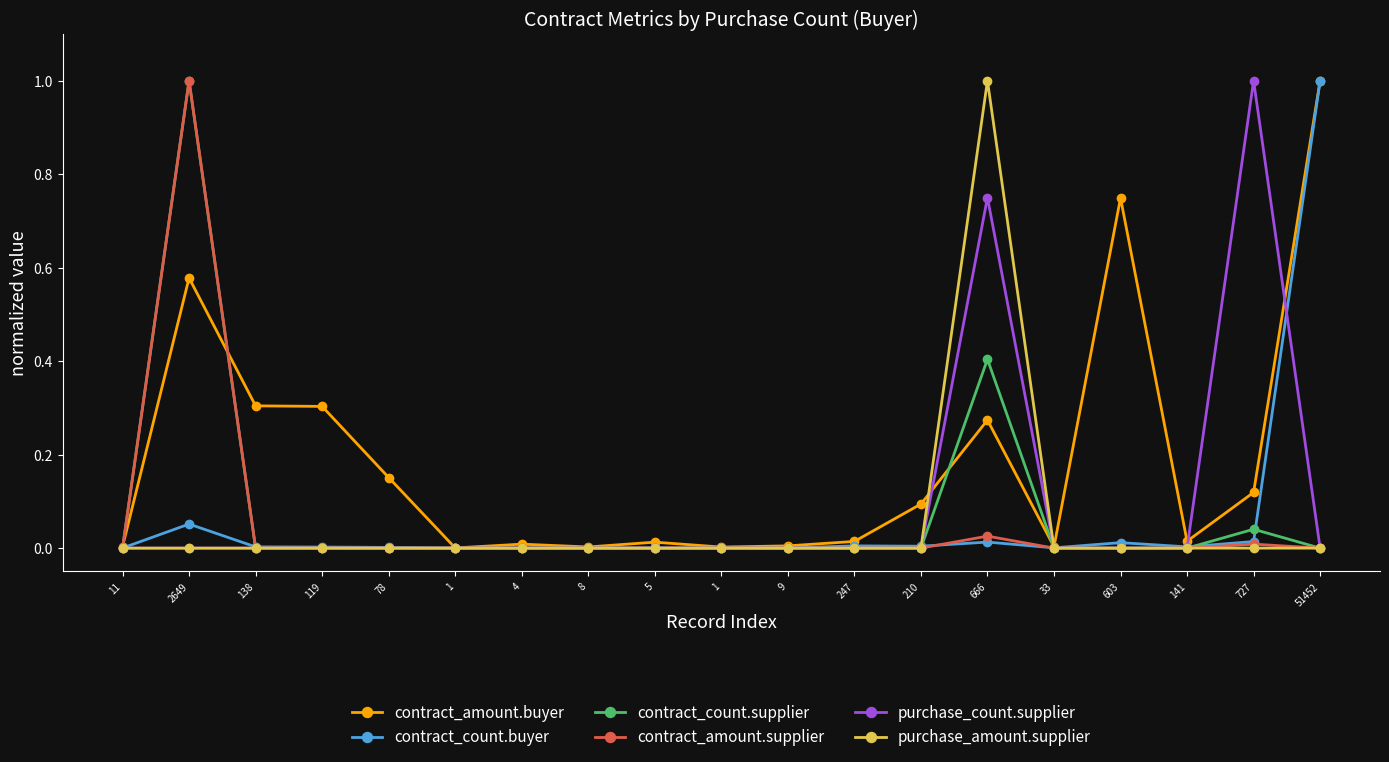

What is the total value across all series at 603?

0.8